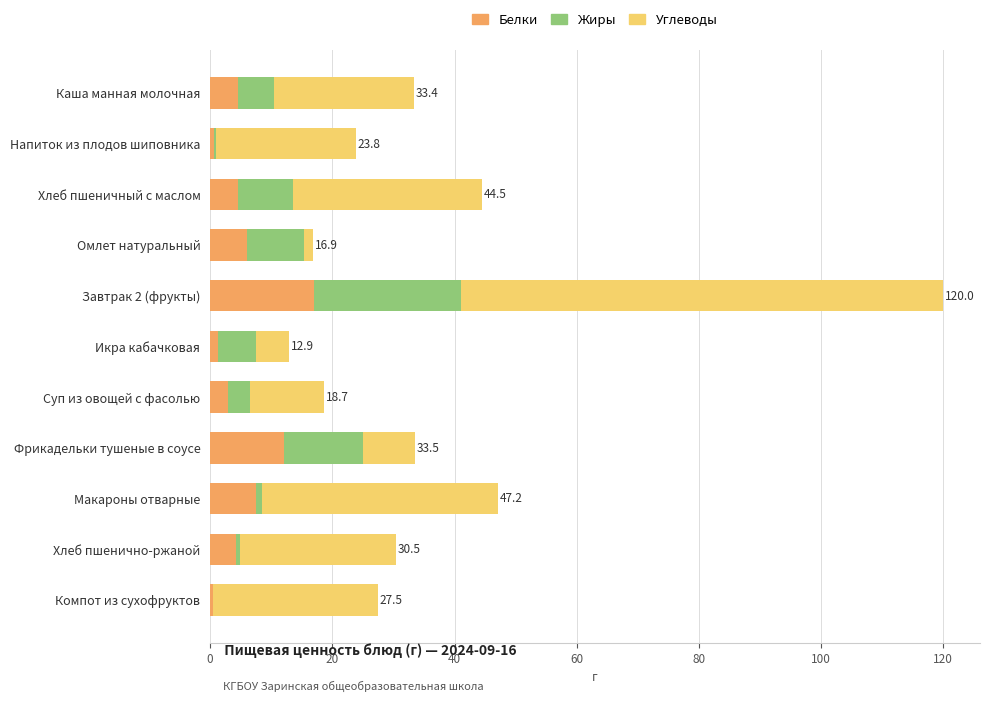

True or false: Белки has a value of 2.9 at Суп из овощей с фасолью.

True